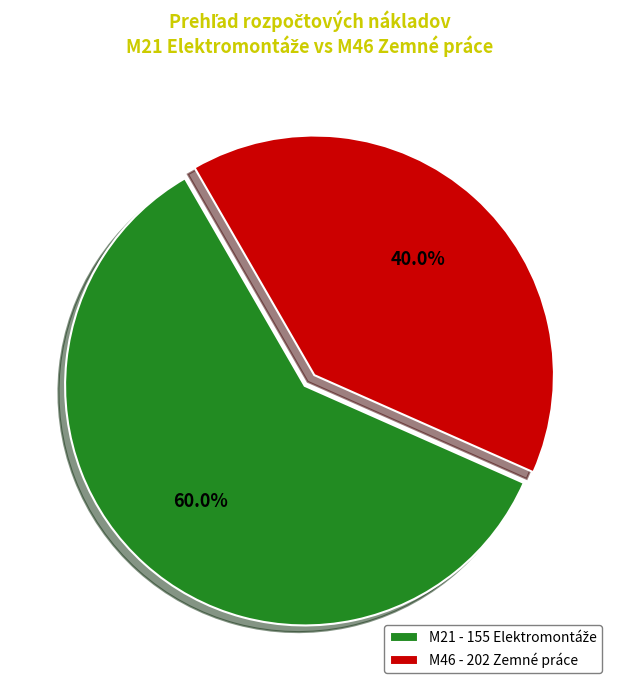

How many slices are in this pie chart?

2